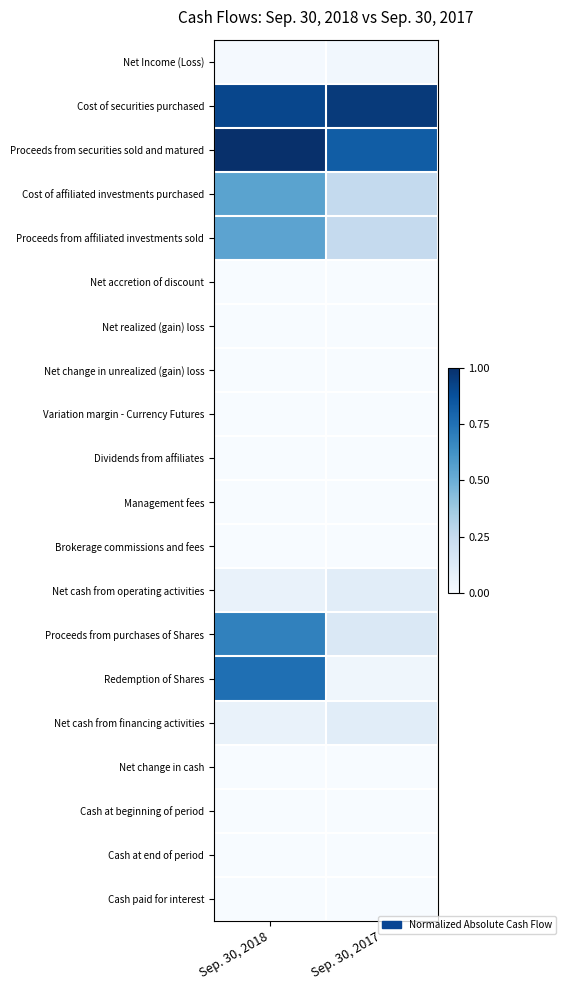

Reading left to right, transcribe all the data shown in this chart.

Net Income (Loss): Sep. 30, 2018=0.0	Sep. 30, 2017=0.0
Cost of securities purchased: Sep. 30, 2018=0.9	Sep. 30, 2017=1.0
Proceeds from securities sold and matured: Sep. 30, 2018=1.0	Sep. 30, 2017=0.8
Cost of affiliated investments purchased: Sep. 30, 2018=0.5	Sep. 30, 2017=0.3
Proceeds from affiliated investments sold: Sep. 30, 2018=0.5	Sep. 30, 2017=0.3
Net accretion of discount: Sep. 30, 2018=0.0	Sep. 30, 2017=0.0
Net realized (gain) loss: Sep. 30, 2018=0.0	Sep. 30, 2017=0.0
Net change in unrealized (gain) loss: Sep. 30, 2018=0.0	Sep. 30, 2017=0.0
Variation margin - Currency Futures: Sep. 30, 2018=0.0	Sep. 30, 2017=0.0
Dividends from affiliates: Sep. 30, 2018=0.0	Sep. 30, 2017=0.0
Management fees: Sep. 30, 2018=0.0	Sep. 30, 2017=0.0
Brokerage commissions and fees: Sep. 30, 2018=0.0	Sep. 30, 2017=0.0
Net cash from operating activities: Sep. 30, 2018=0.1	Sep. 30, 2017=0.1
Proceeds from purchases of Shares: Sep. 30, 2018=0.7	Sep. 30, 2017=0.1
Redemption of Shares: Sep. 30, 2018=0.8	Sep. 30, 2017=0.0
Net cash from financing activities: Sep. 30, 2018=0.1	Sep. 30, 2017=0.1
Net change in cash: Sep. 30, 2018=0.0	Sep. 30, 2017=0.0
Cash at beginning of period: Sep. 30, 2018=0.0	Sep. 30, 2017=0.0
Cash at end of period: Sep. 30, 2018=0.0	Sep. 30, 2017=0.0
Cash paid for interest: Sep. 30, 2018=0.0	Sep. 30, 2017=0.0